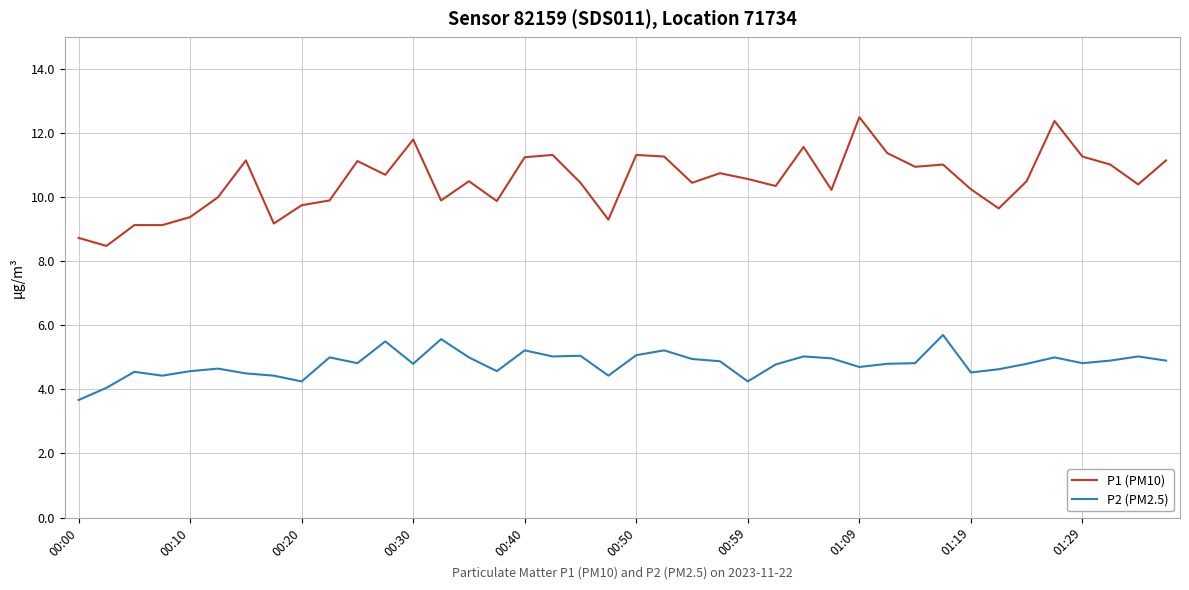

What is the highest value of the P1 (PM10) series?

12.5